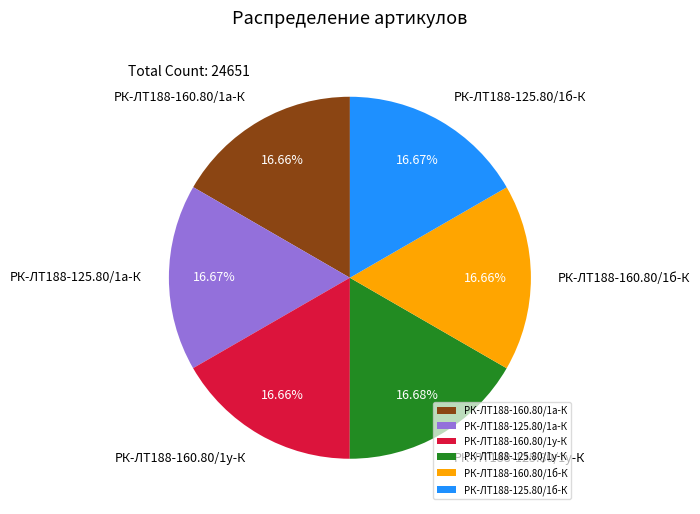

Count the number of slices in the pie.

6